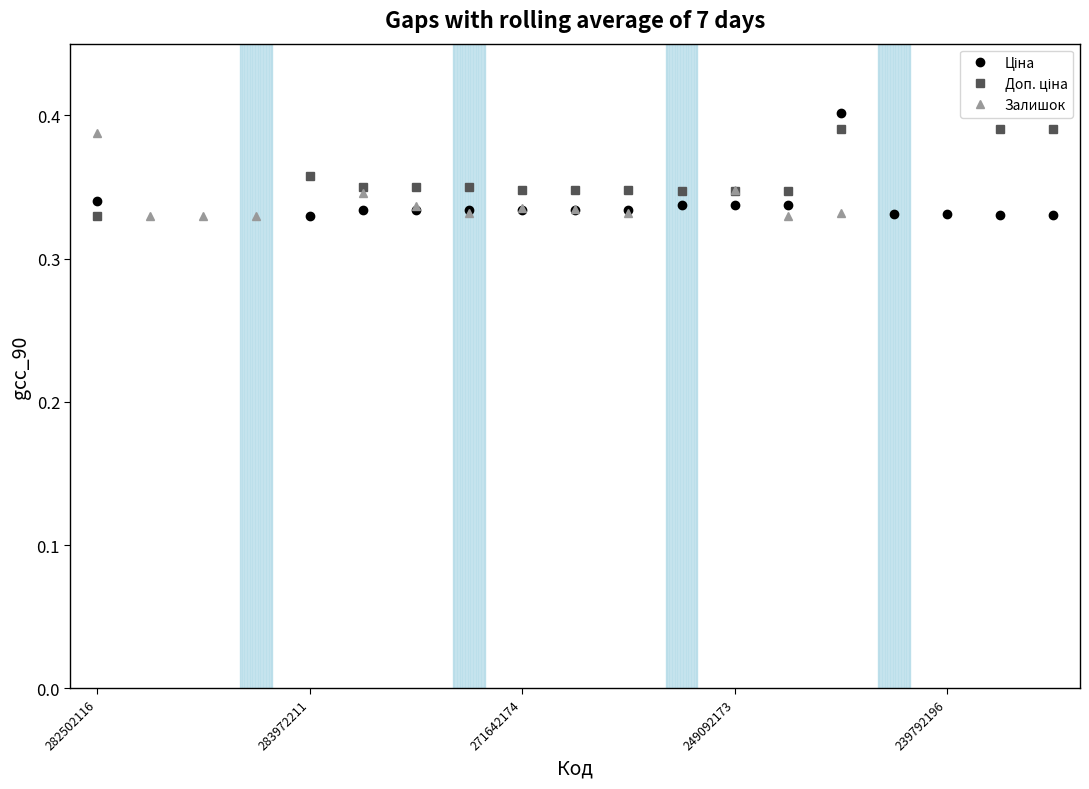

Is this an area chart (filled region under the line)?

No